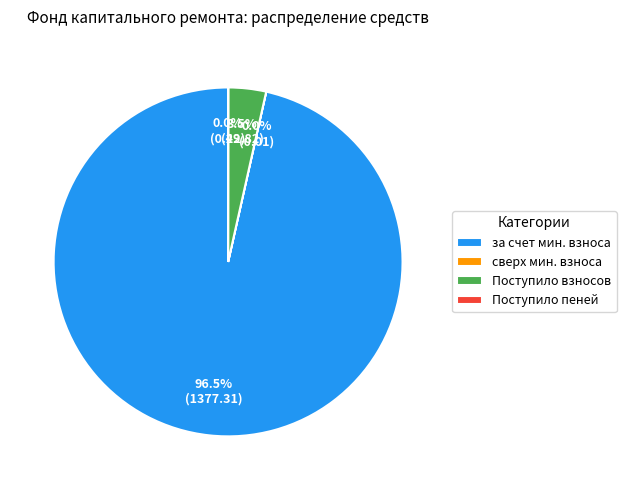

Which category accounts for the majority?

за счет мин. взноса